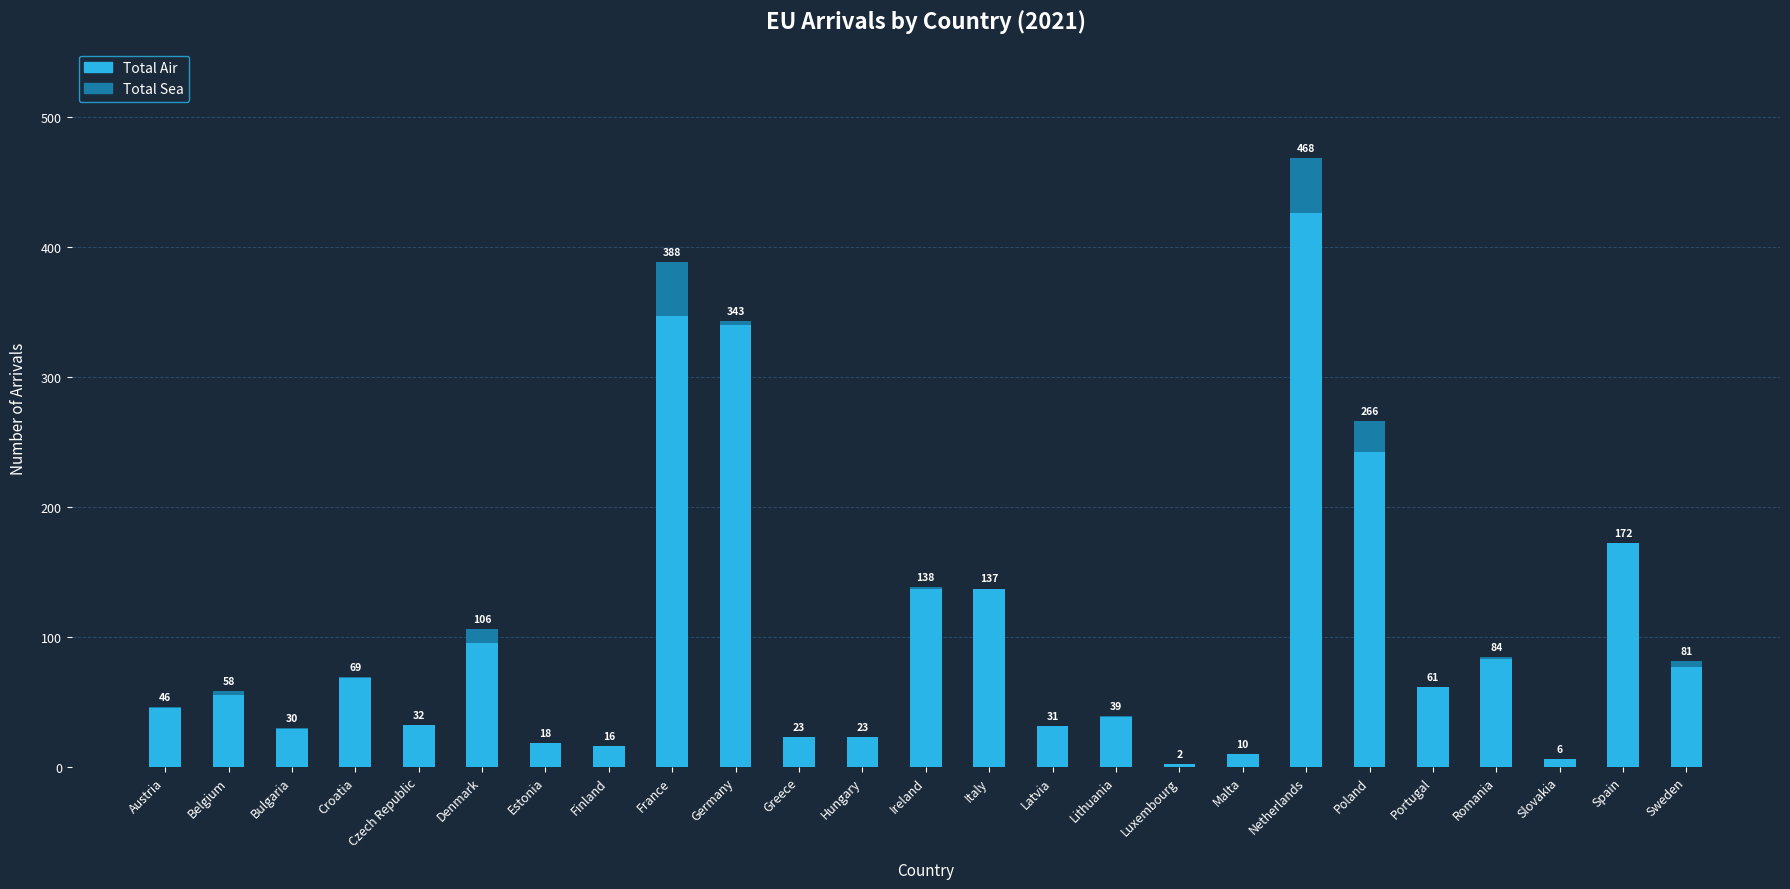

Where is Total Sea nearest to the value 21?

Poland